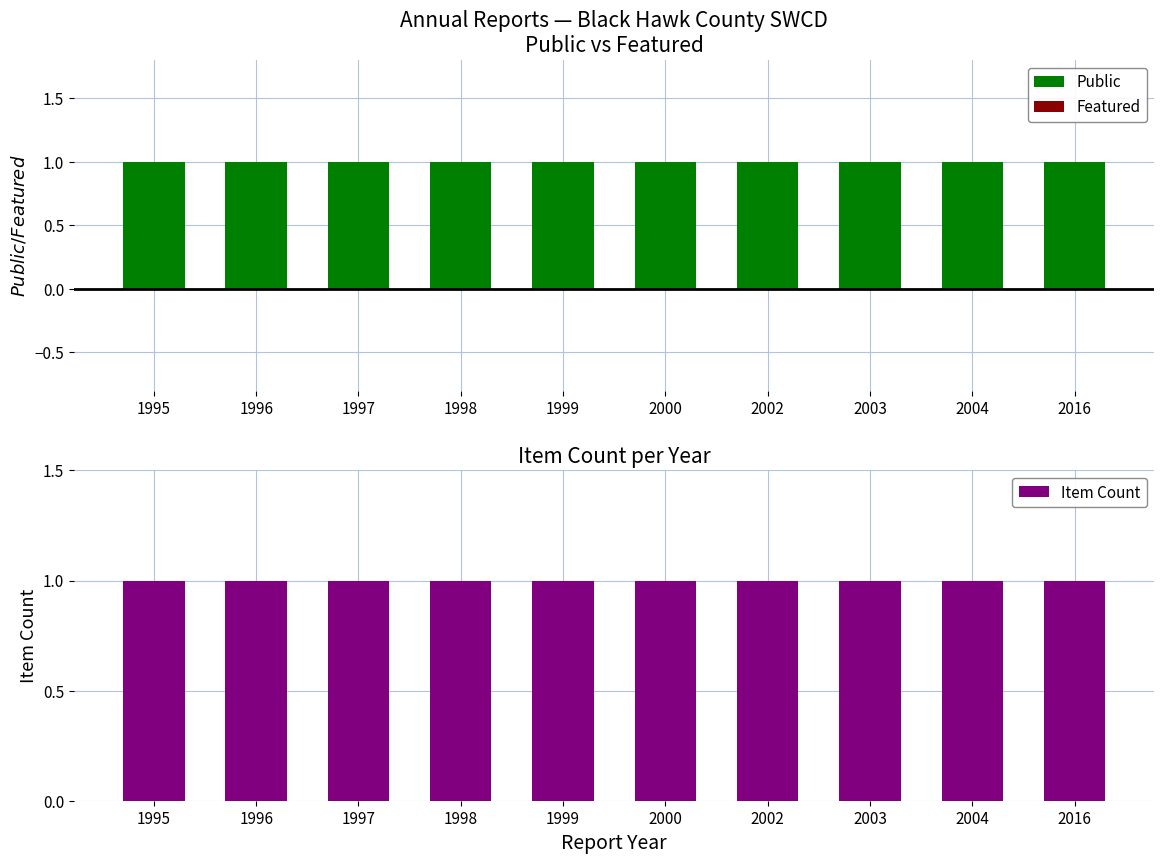

Between 2004 and 1997, which is larger?

2004